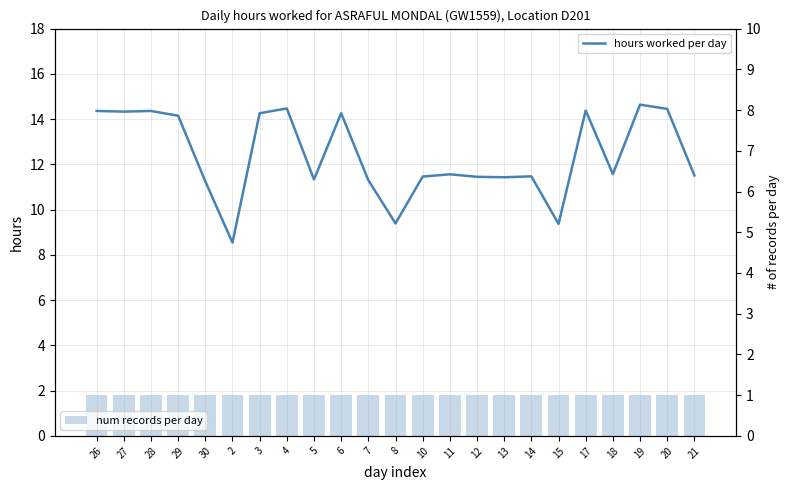

What is the difference between the second highest and second lowest values in the hours worked per day series?

5.1